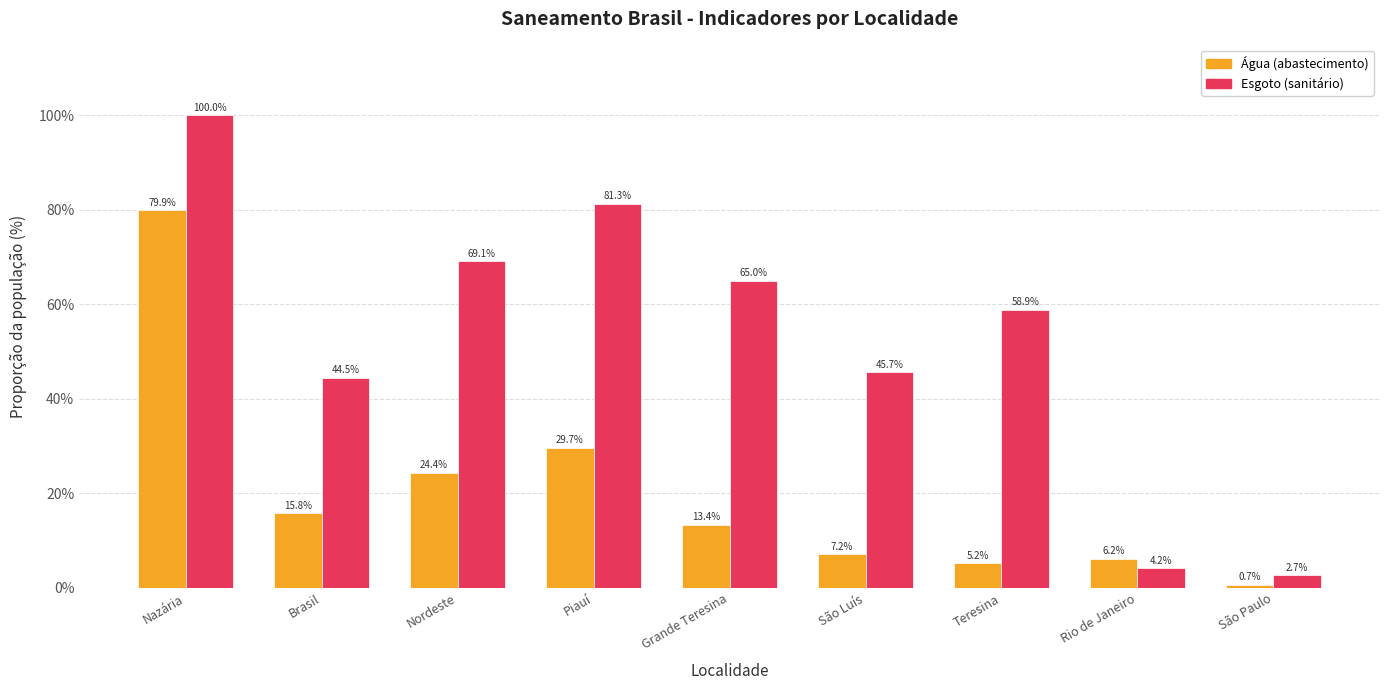

What is the total value across all series at São Luís?

52.9